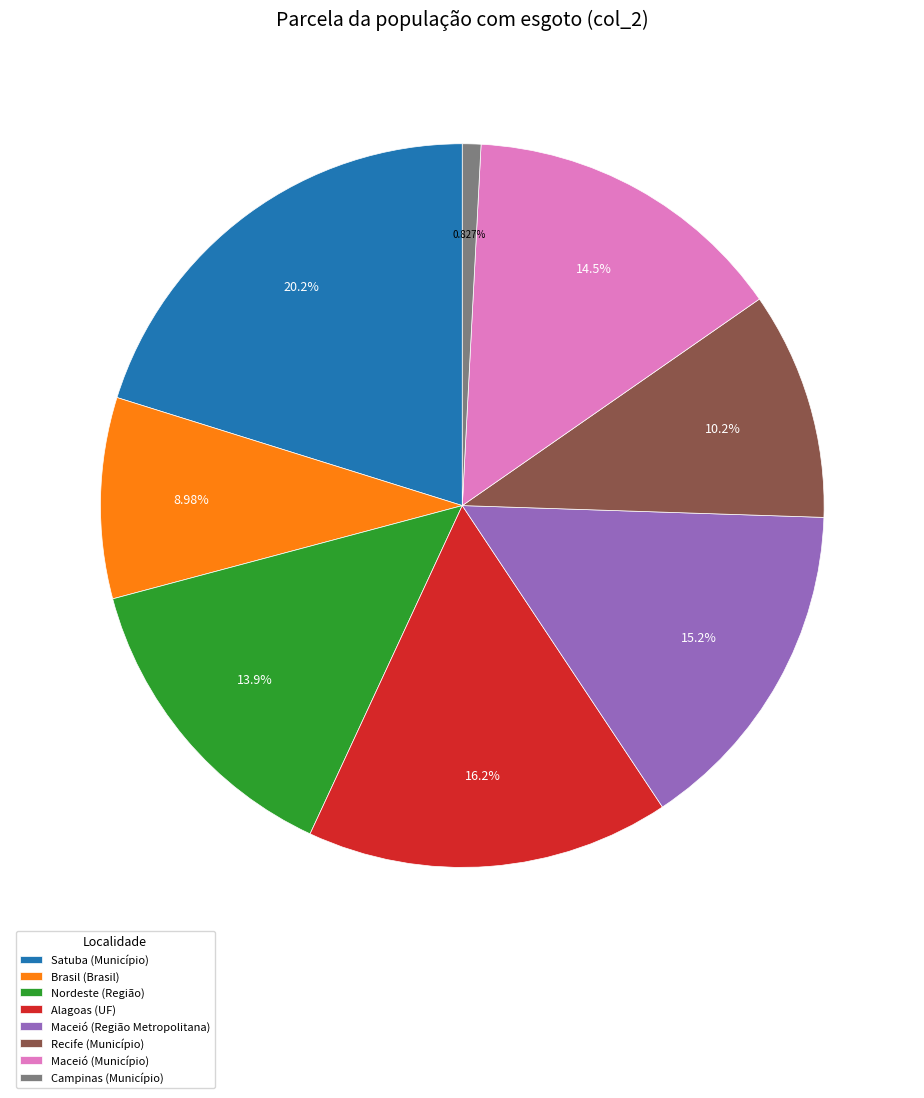

How much of the chart is everything except Campinas (Município)?

99.2%